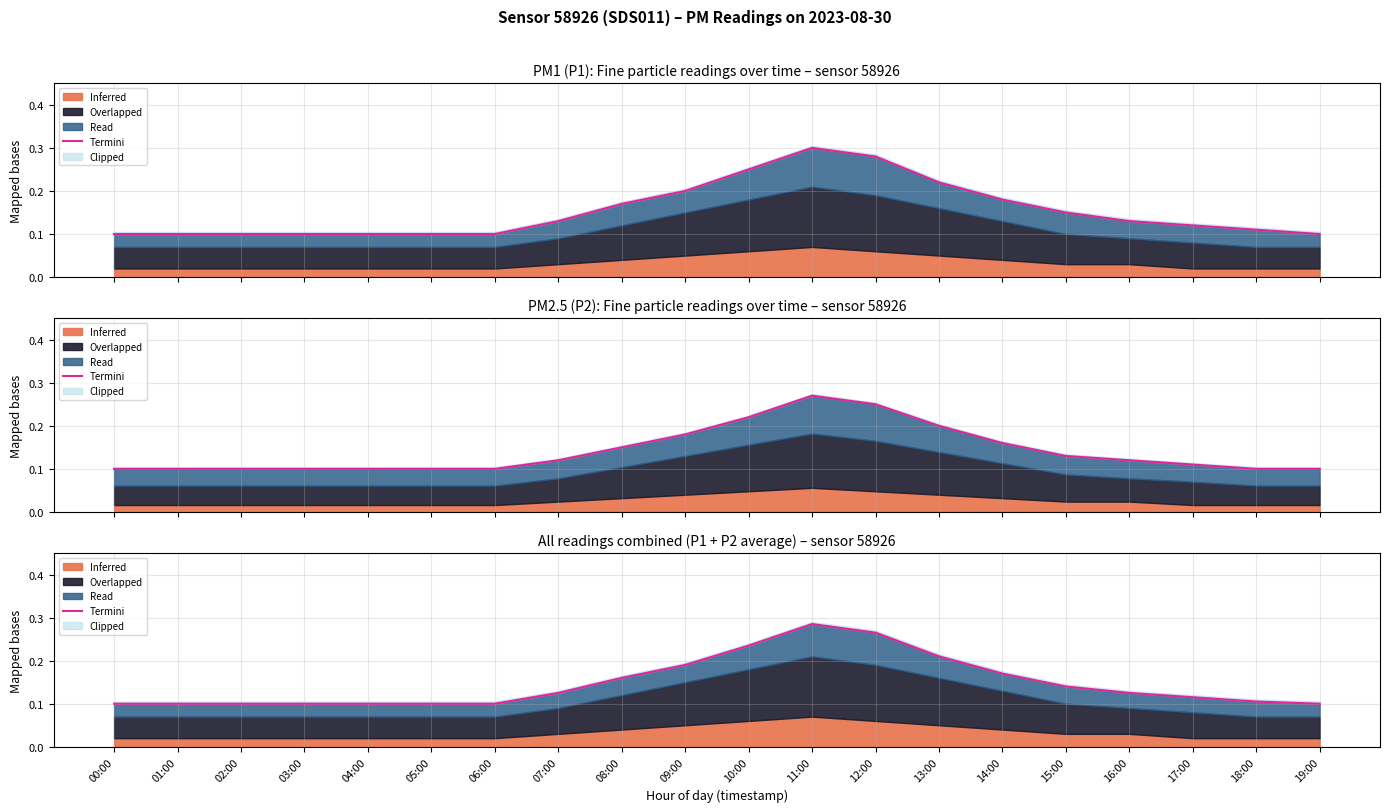

Reading left to right, transcribe all the data shown in this chart.

0.1	0.1	0.1	0.1	0.1	0.1	0.1	0.1	0.2	0.2	0.2	0.3	0.3	0.2	0.2	0.1	0.1	0.1	0.1	0.1